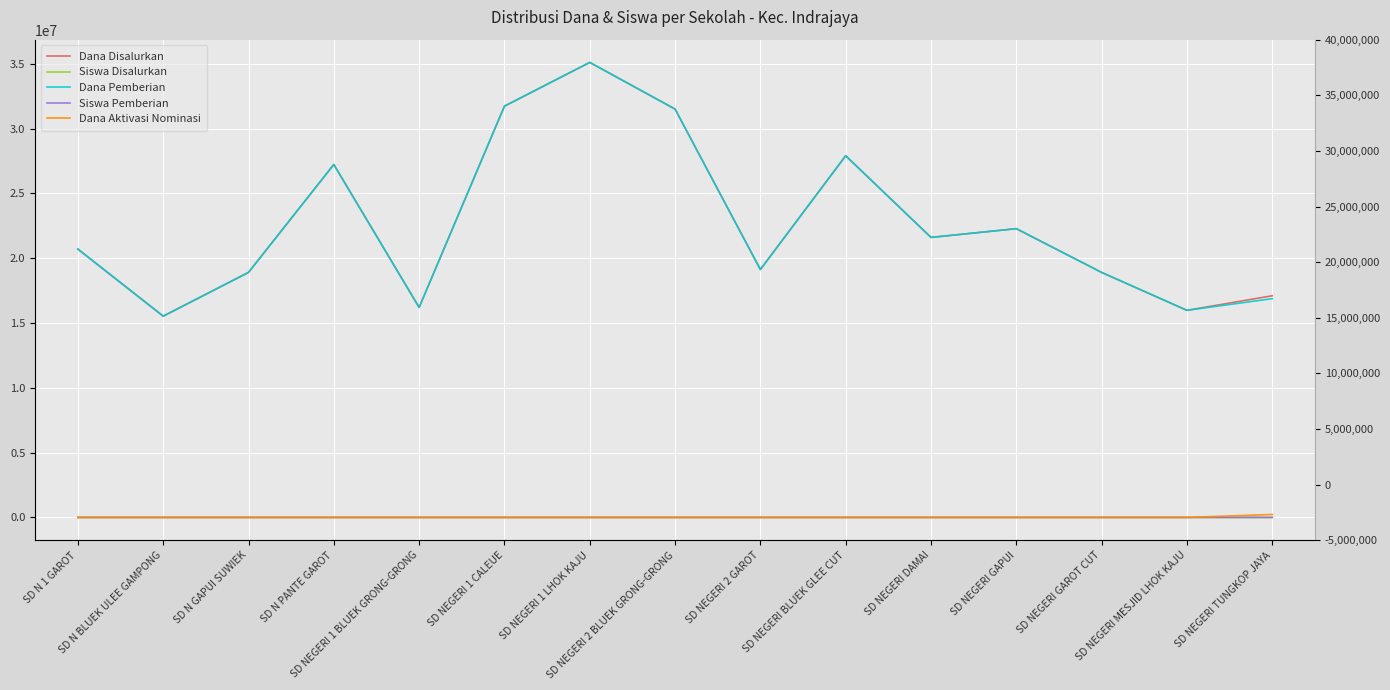

How many lines are shown in the chart?

5